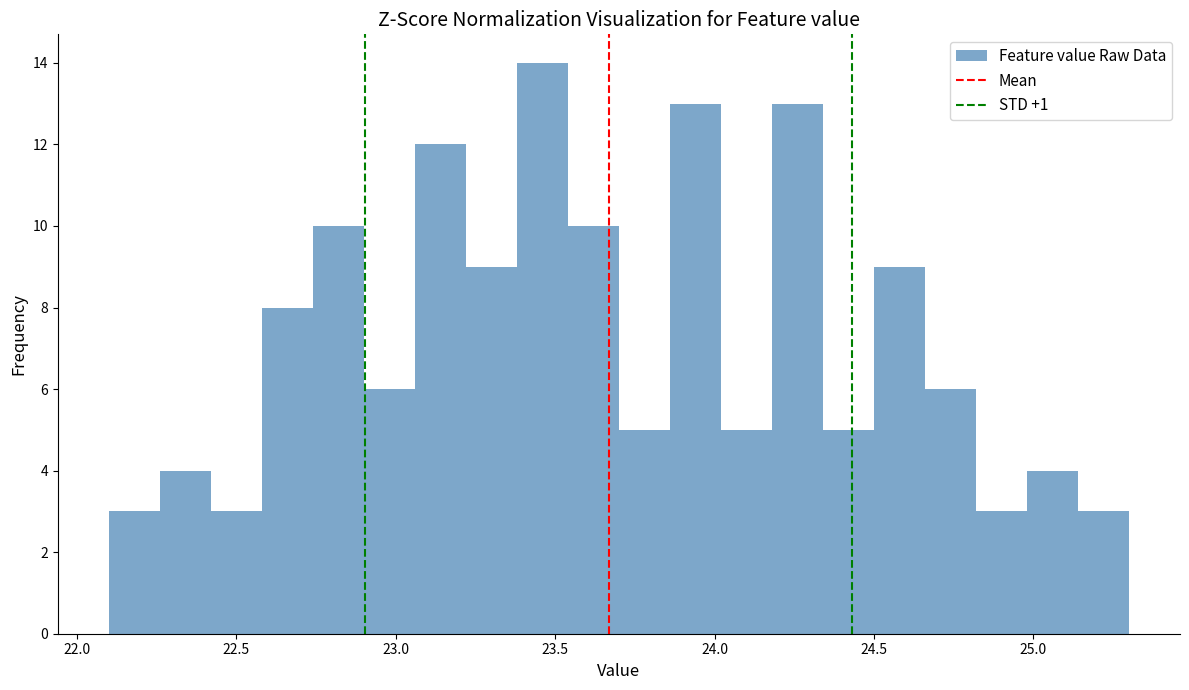

Read against the x-axis, roughly where is the centre of the tallest bar?

23.45